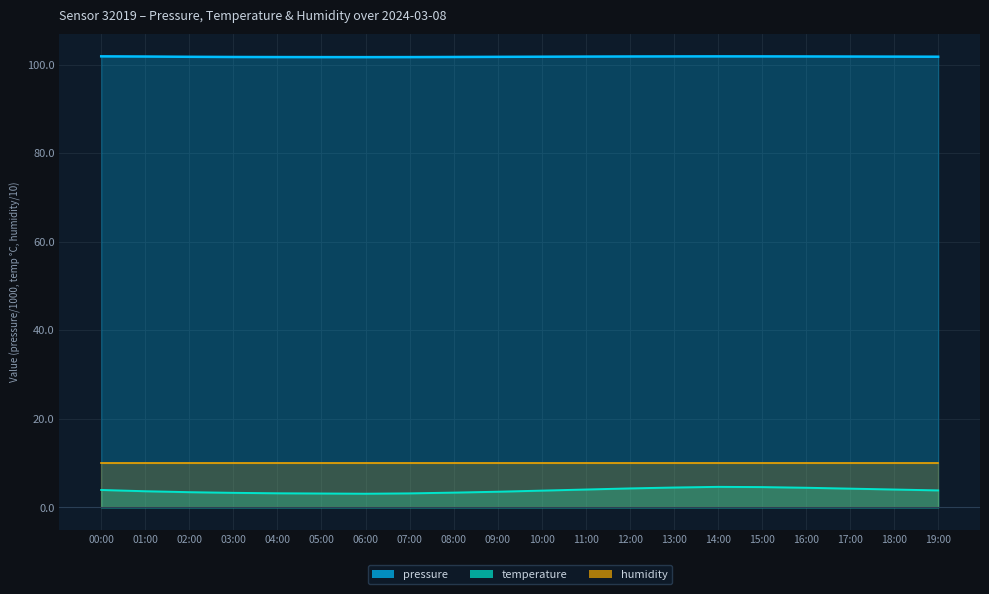

How many data points does each series have?

20